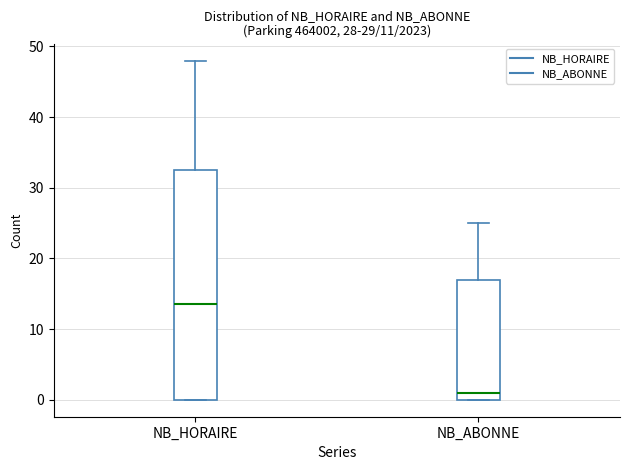

Reading left to right, read every box against the y-axis: the position of its median line, the range the box covers, and the ends of its whiskers. The values are not printed on the chart, so give them approximately, as read against the axis.

NB_HORAIRE: median 14, box 0 to 33, whiskers 0 to 48
NB_ABONNE: median 1, box 0 to 17, whiskers 0 to 25